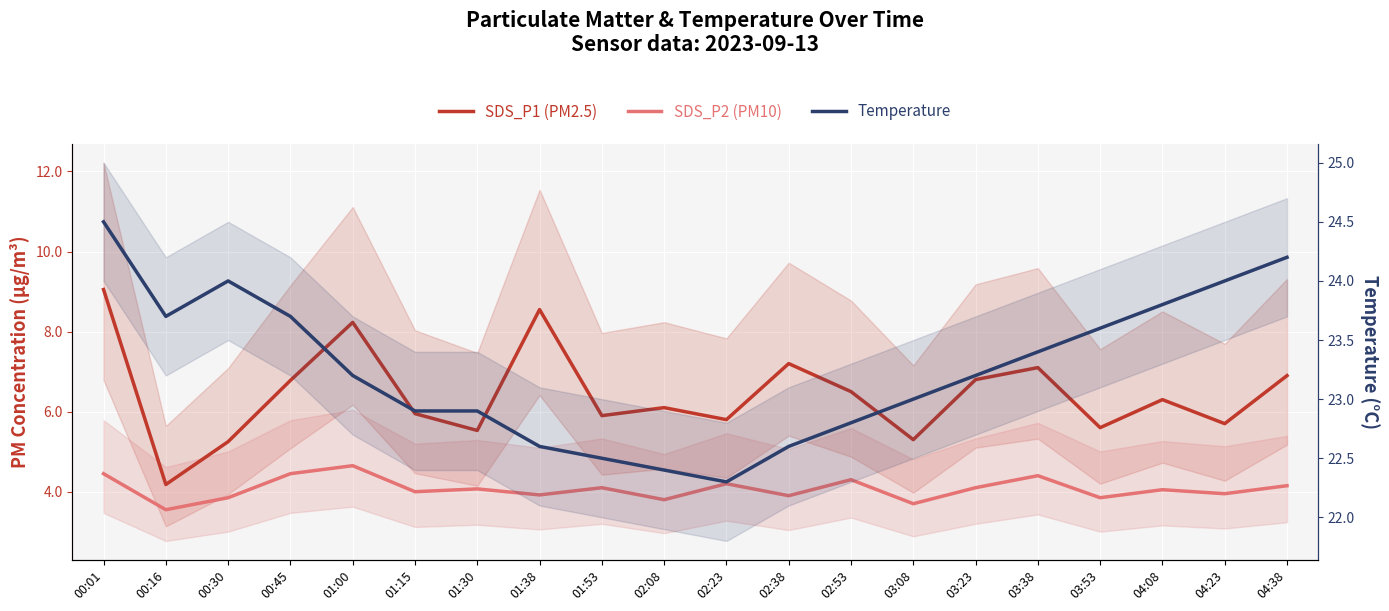

Reading left to right, extract all data points from this chart.

SDS_P1 (PM2.5): 9.1	4.2	5.2	6.8	8.2	6.0	5.5	8.6	5.9	6.1	5.8	7.2	6.5	5.3	6.8	7.1	5.6	6.3	5.7	6.9
SDS_P2 (PM10): 4.5	3.5	3.9	4.5	4.7	4.0	4.1	3.9	4.1	3.8	4.2	3.9	4.3	3.7	4.1	4.4	3.9	4.0	4.0	4.2
Temperature: 24.5	23.7	24.0	23.7	23.2	22.9	22.9	22.6	22.5	22.4	22.3	22.6	22.8	23.0	23.2	23.4	23.6	23.8	24.0	24.2